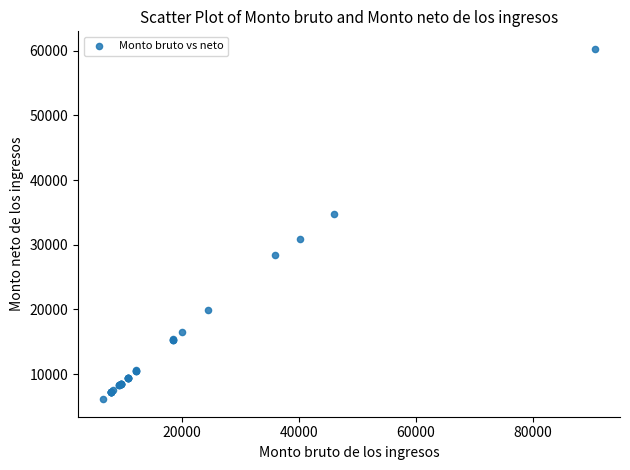

What Y value in the scatter plot is closest to 33216?

34764